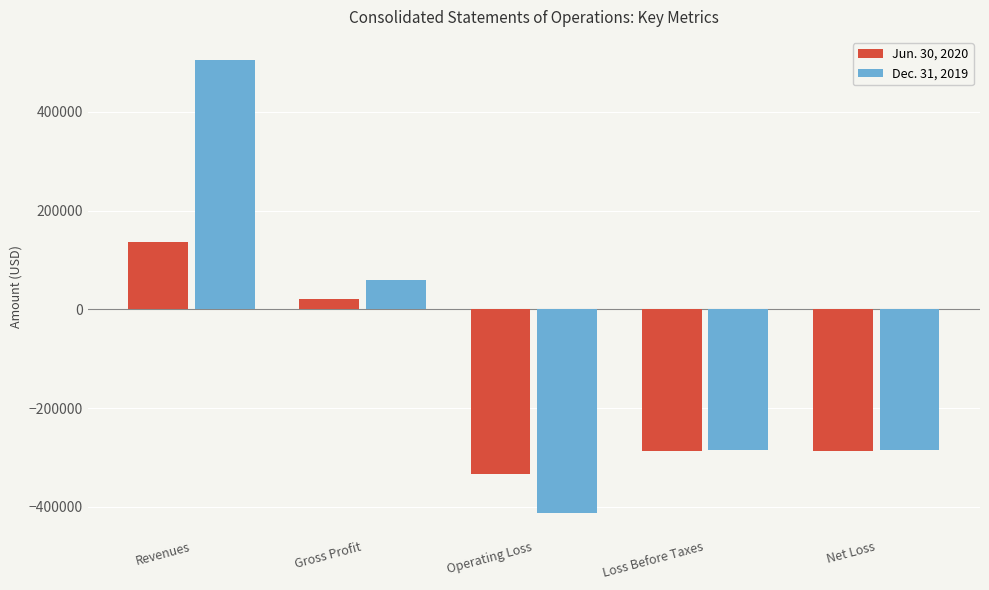

Which category has the highest value across all series?

Revenues